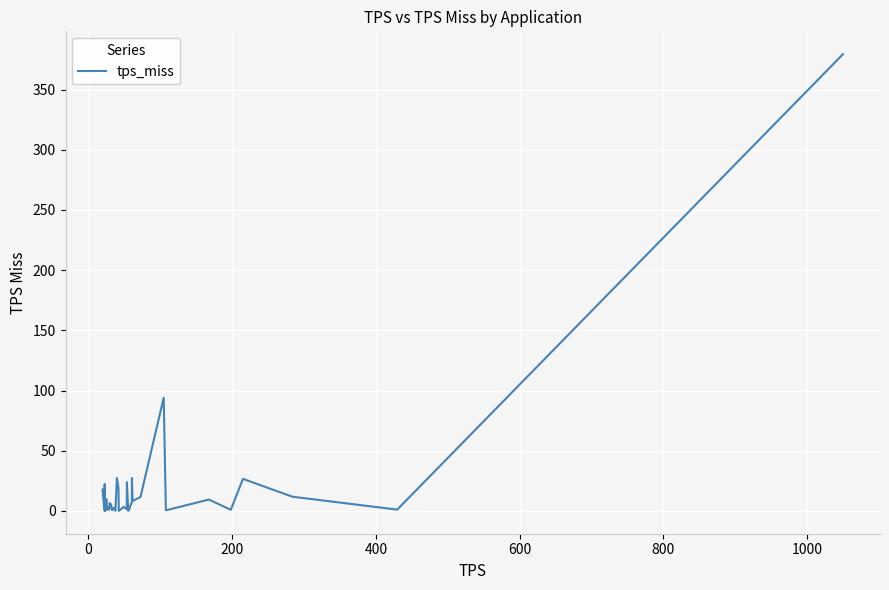

What is the greatest value displayed?

379.4